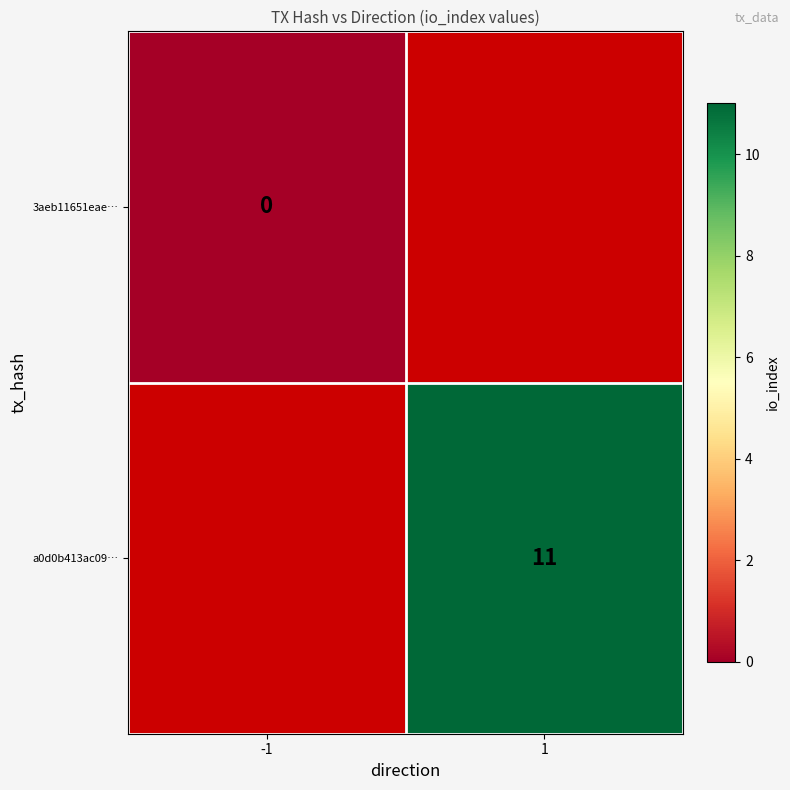

The value of a0d0b413ac09… at 1 is 7.0. True or false?

False